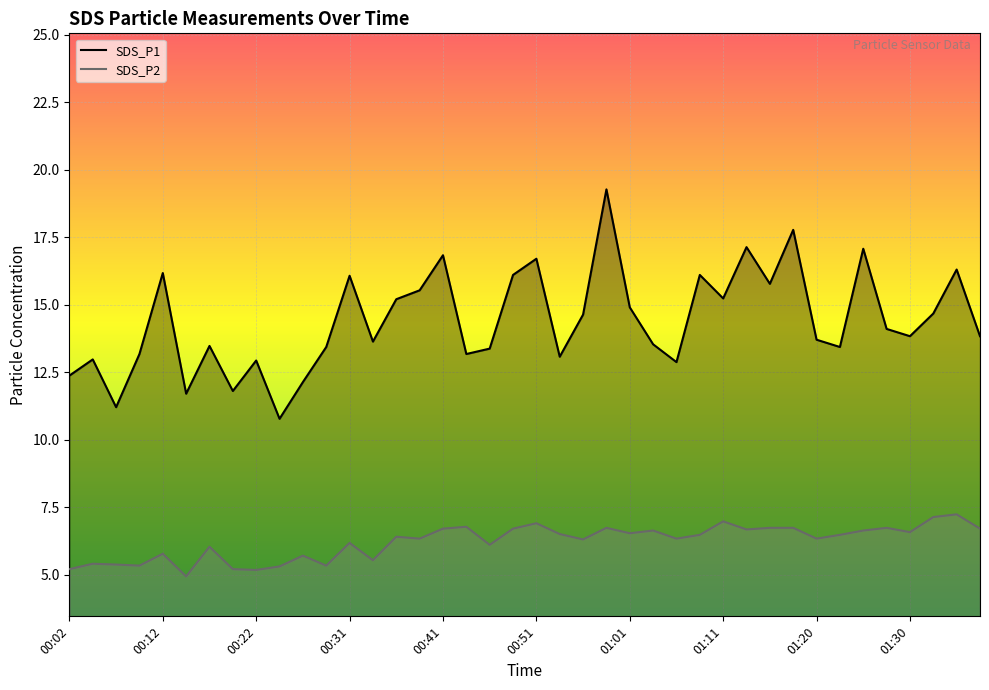

Rank the series by their average value, from lowest to highest.

SDS_P2, SDS_P1